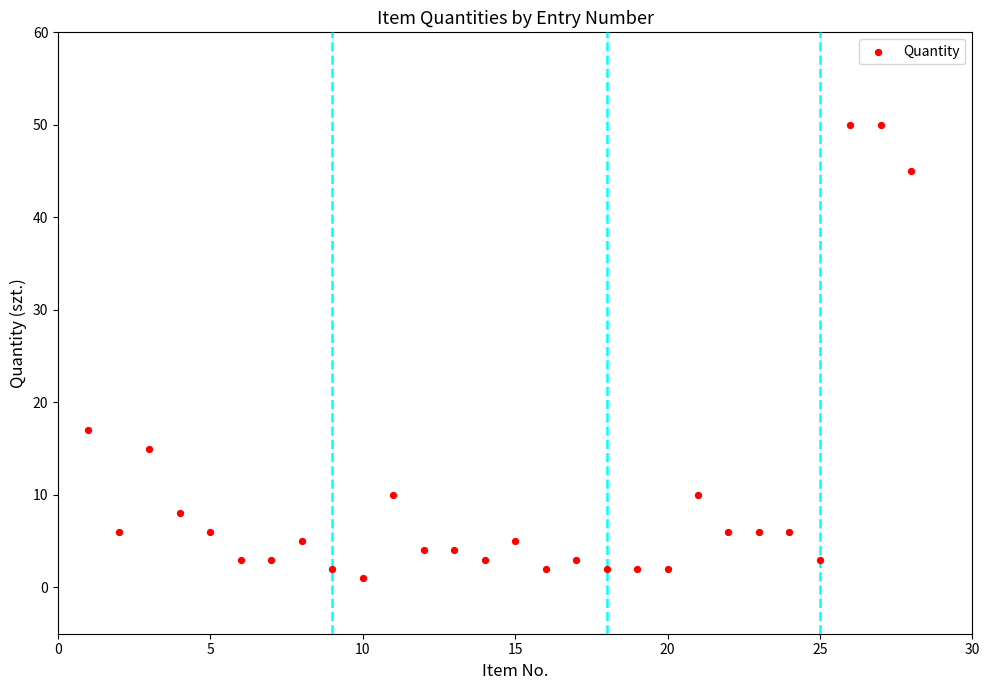

What Y value in the scatter plot is closest to 25?

17